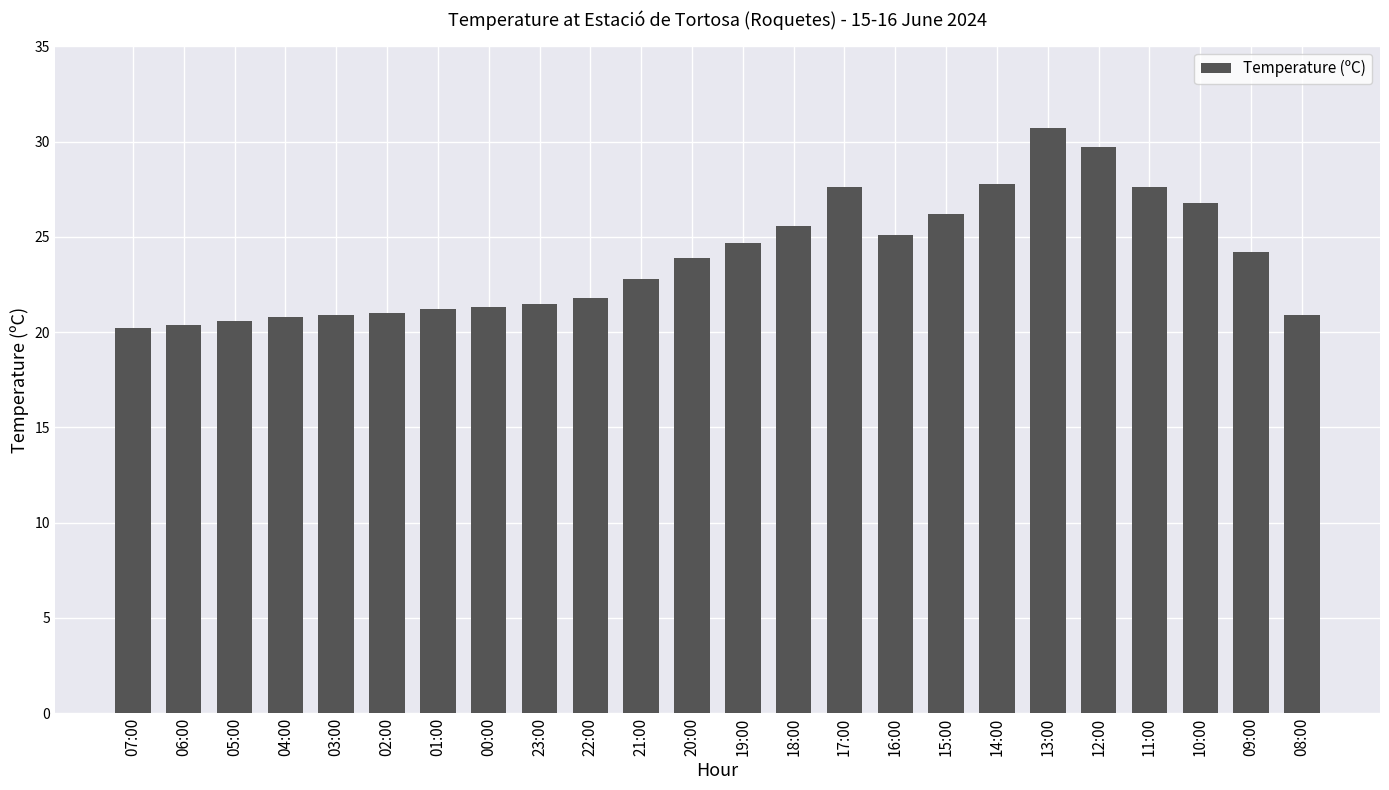

What is the difference between the maximum and minimum values?

10.5